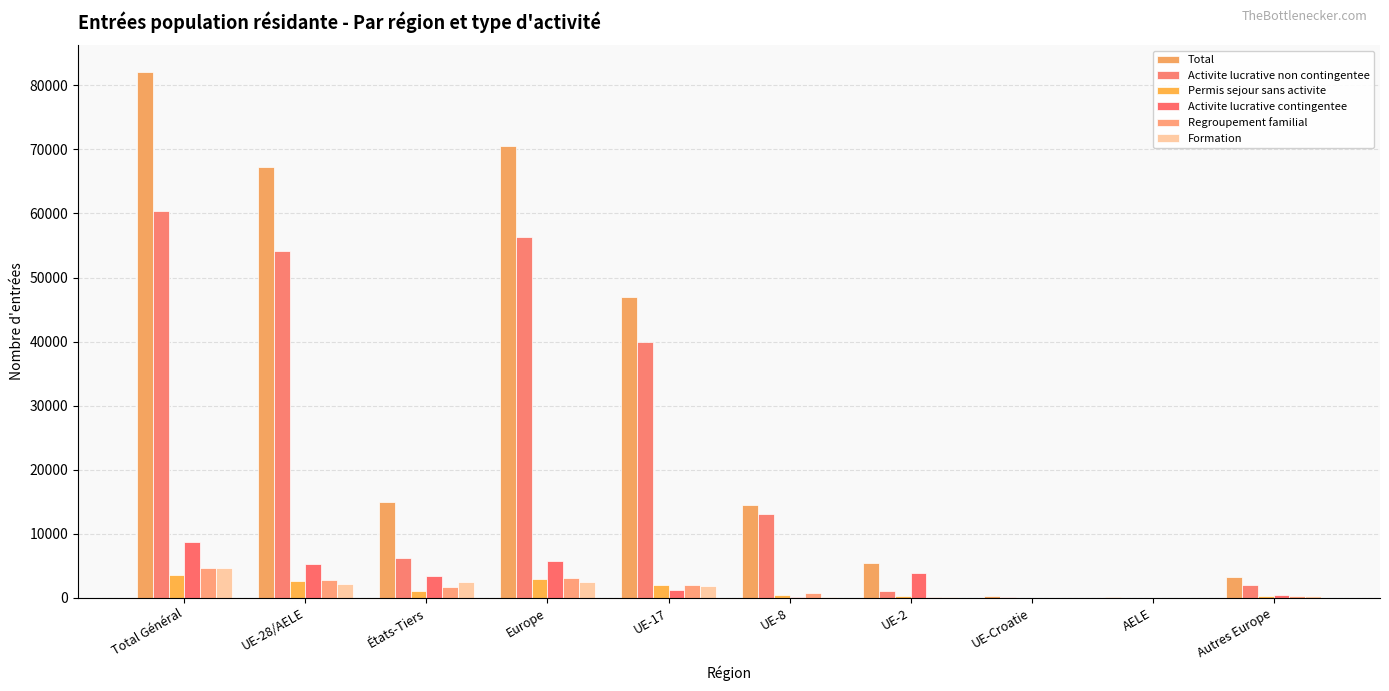

What are all the series names shown in the legend?

Total, Activite lucrative non contingentee, Permis sejour sans activite, Activite lucrative contingentee, Regroupement familial, Formation